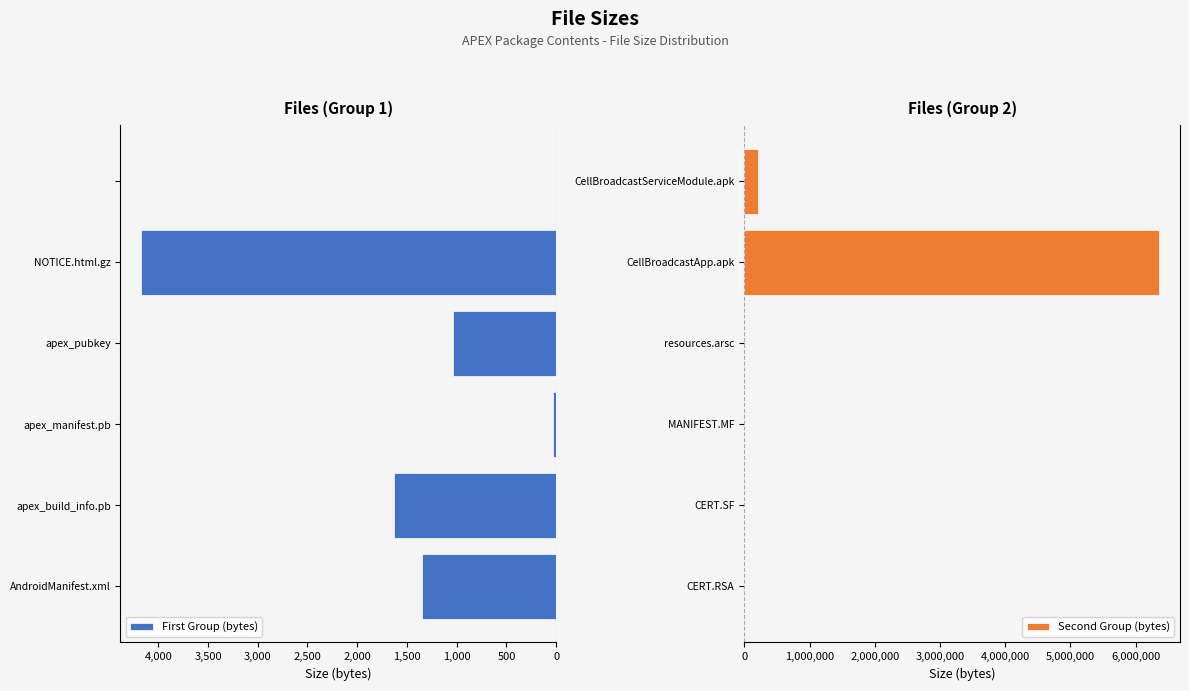

What value does the First Group (bytes) series have at apex_manifest.pb?

33